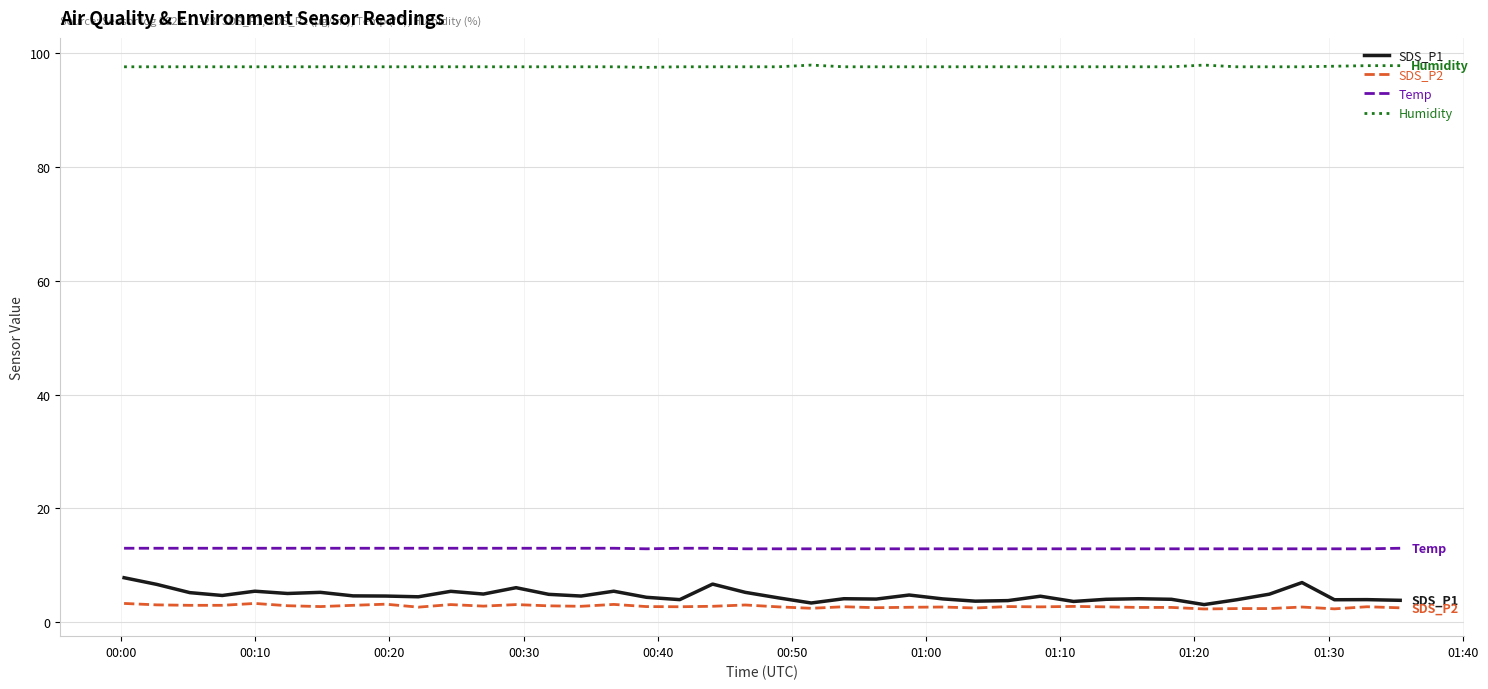

List the series in order of their peak value, highest first.

Humidity, Temp, SDS_P1, SDS_P2